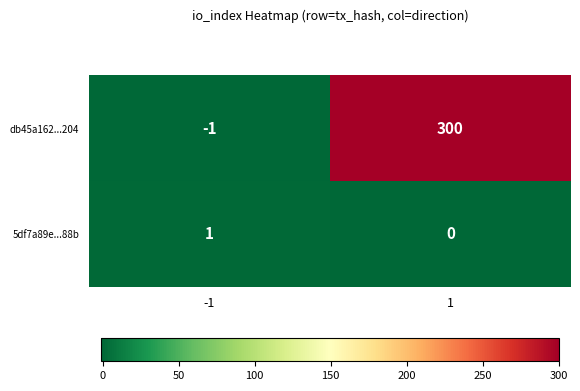

What is the sum of all db45a162...204 values?

299